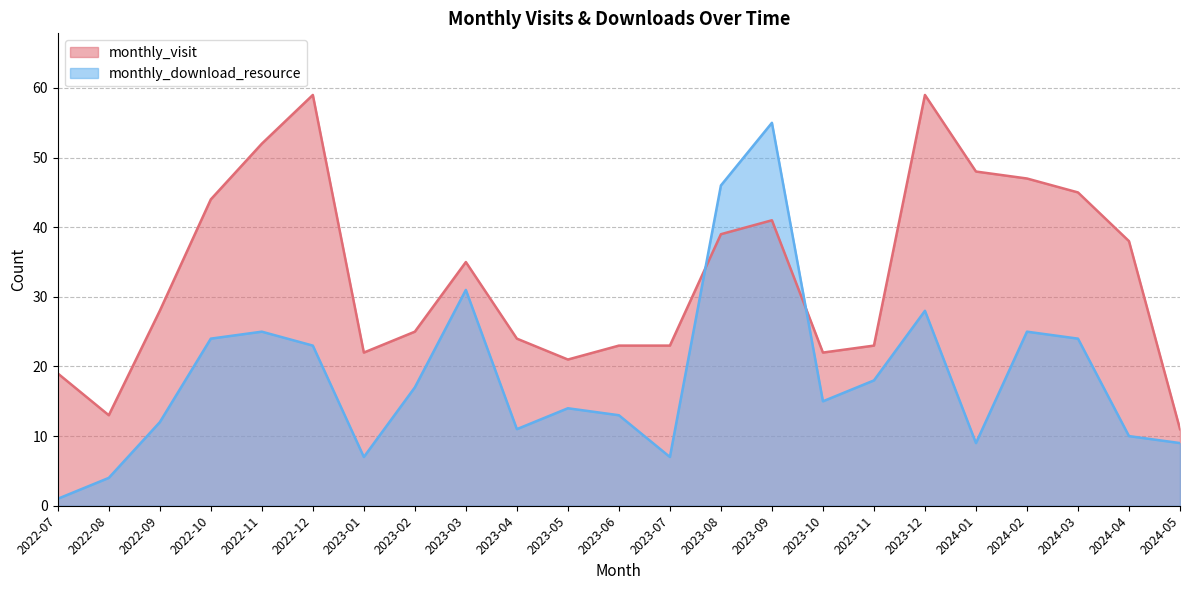

What is the maximum value shown in the chart?

59